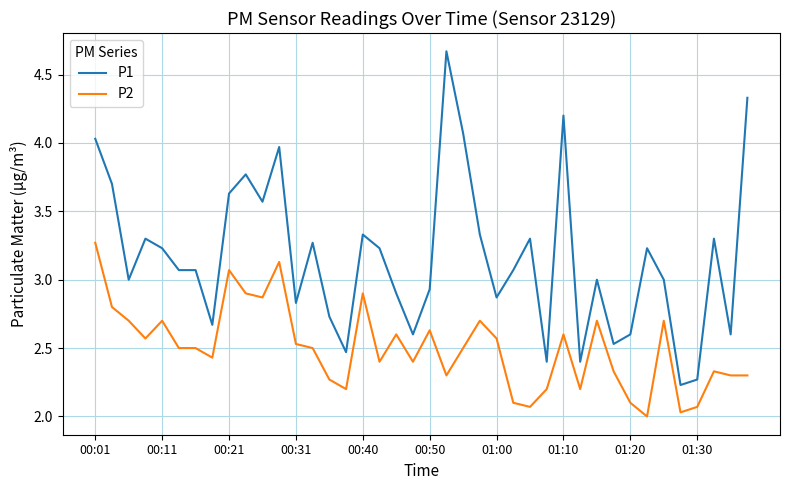

Does the chart display data point markers on the line(s)?

No